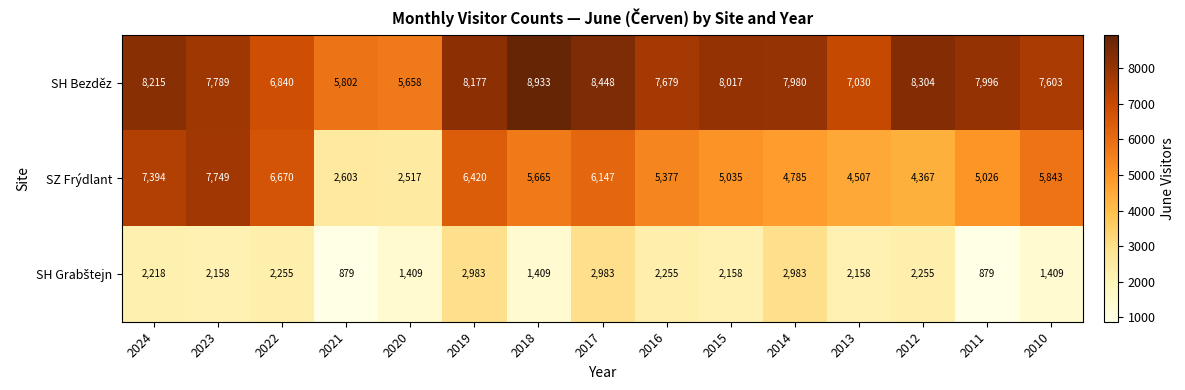

At how many categories does at least one series exceed 7449?

11